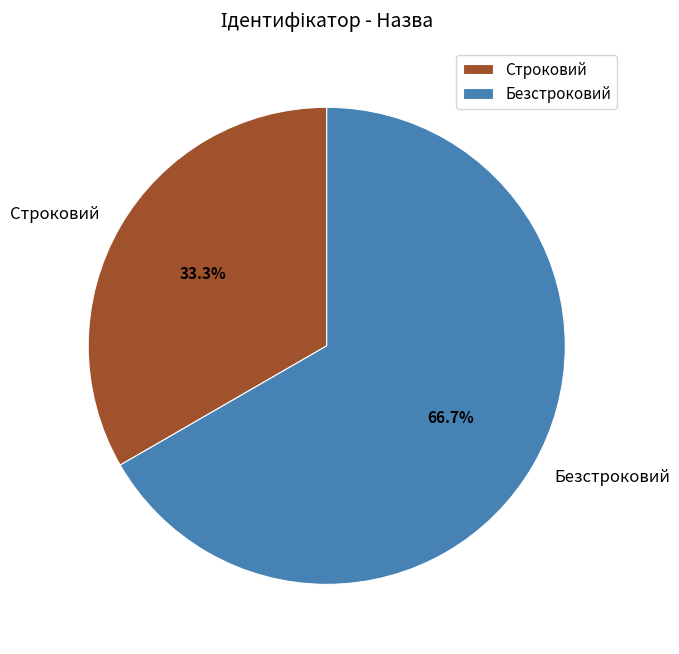

To the nearest percent, what is the average slice percentage?

50%